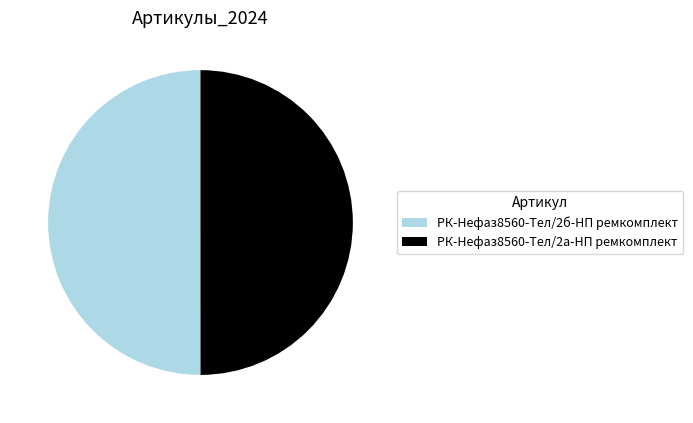

Do РК-Нефаз8560-Тел/2б-НП ремкомплект and РК-Нефаз8560-Тел/2а-НП ремкомплект together represent more than half of the pie?

Yes